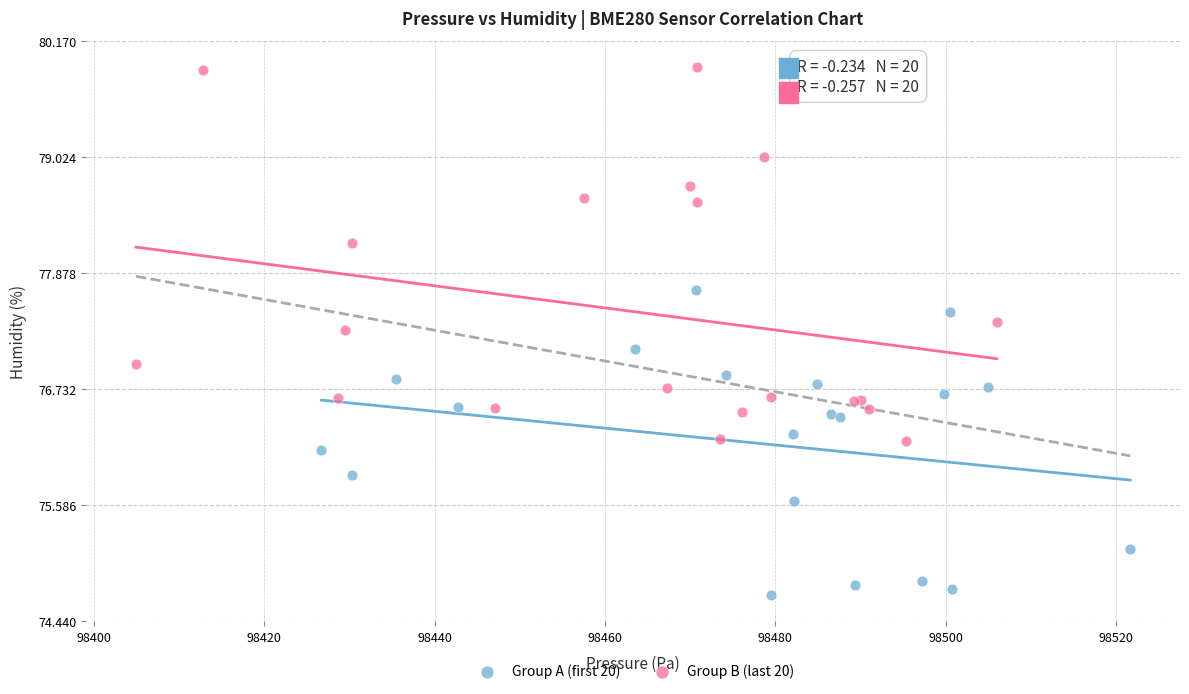

Which series contains the lowest Y value?

Group A (first 20)